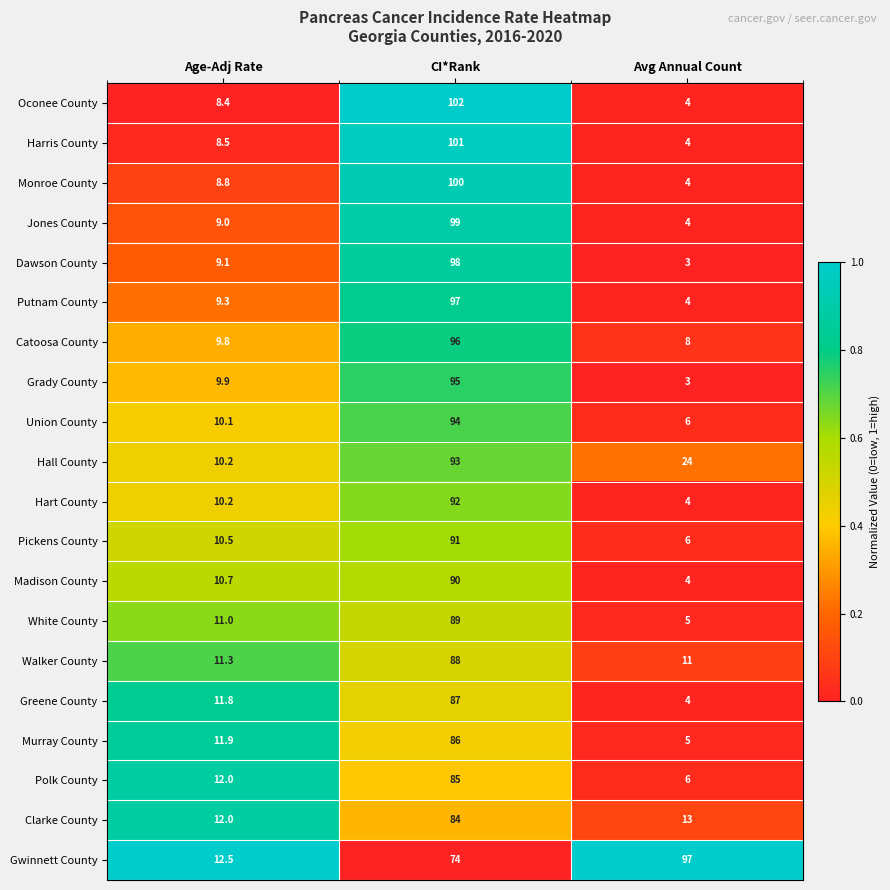

The value of Monroe County at Age-Adj Rate is 8.8. True or false?

True